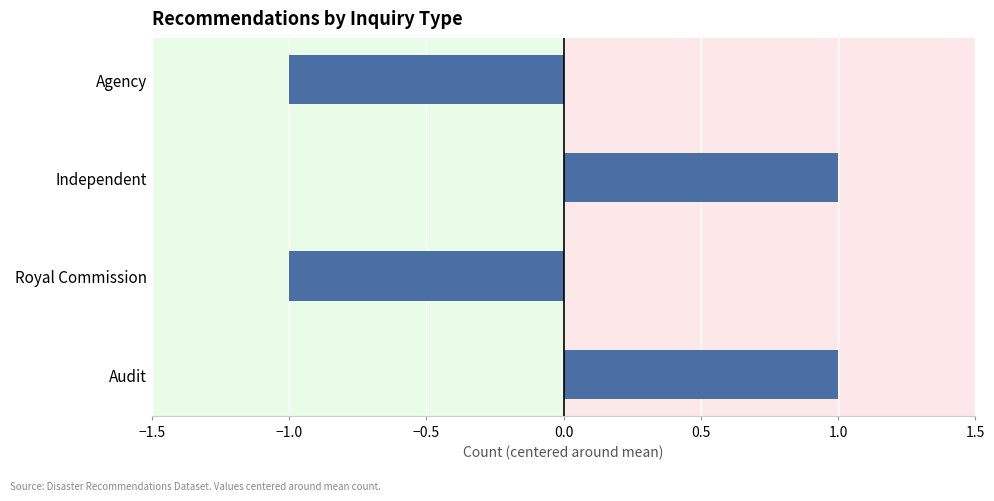

The chart shows a value of 2 at Independent. True or false?

False